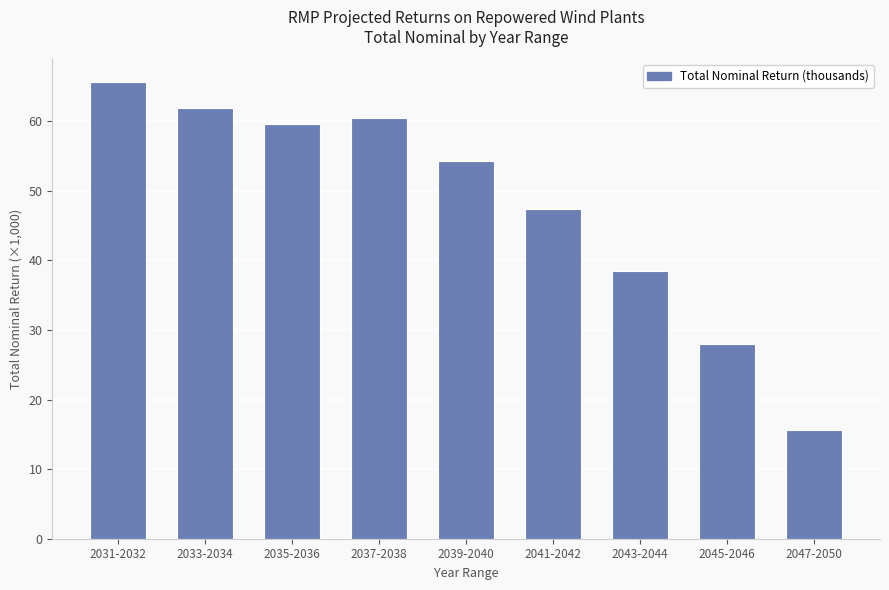

What is the label of the 6th bar from the left?

2041-2042